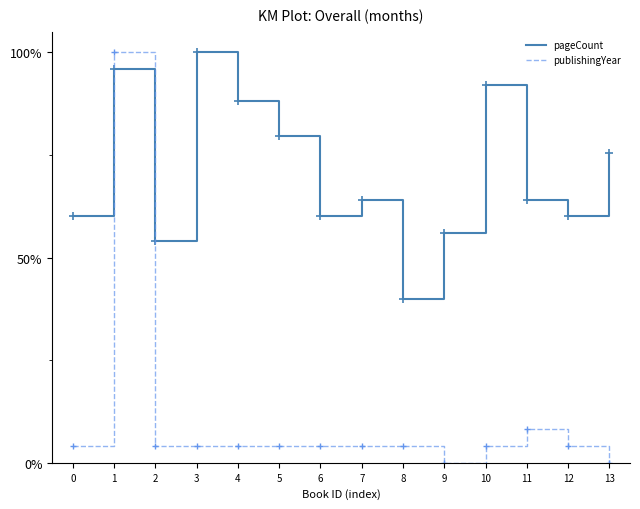

What are all the series names shown in the legend?

pageCount, publishingYear